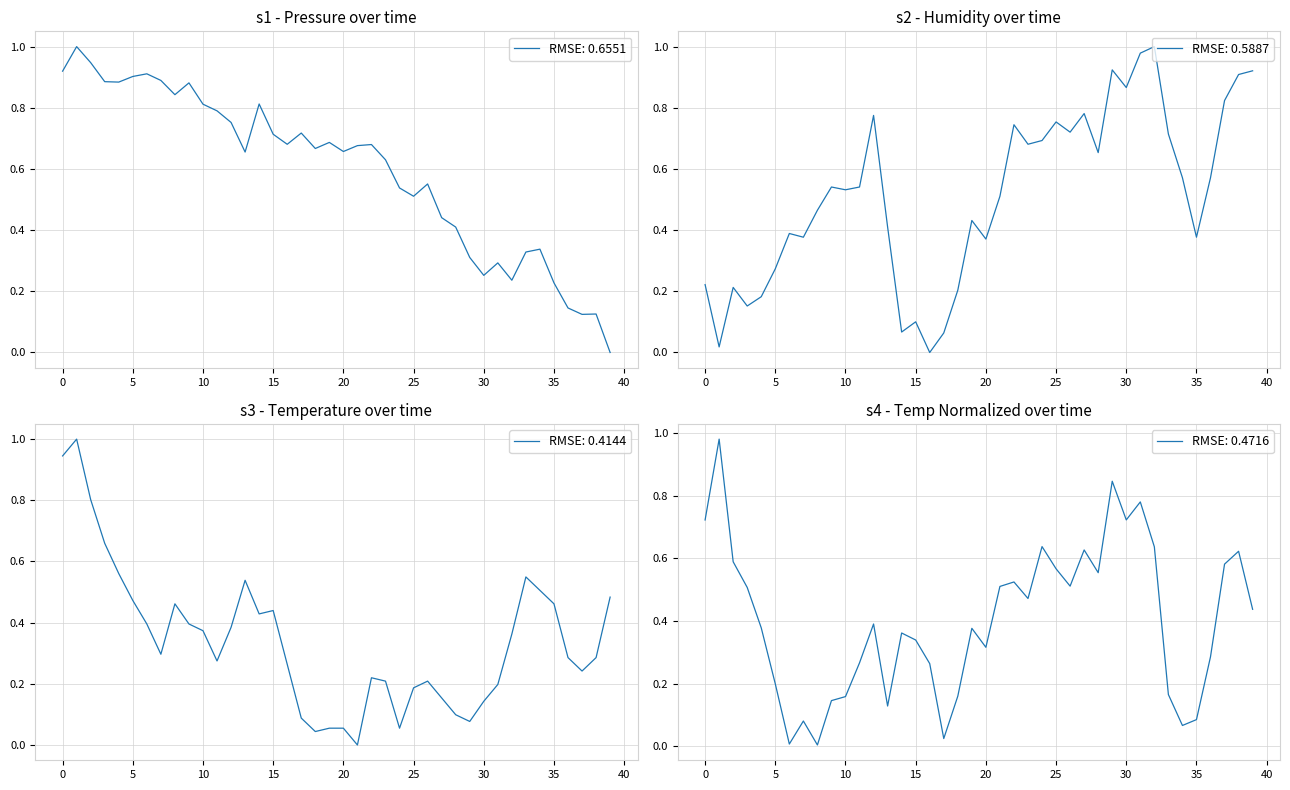

True or false: humidity has a value of 0.7 at 22.

True